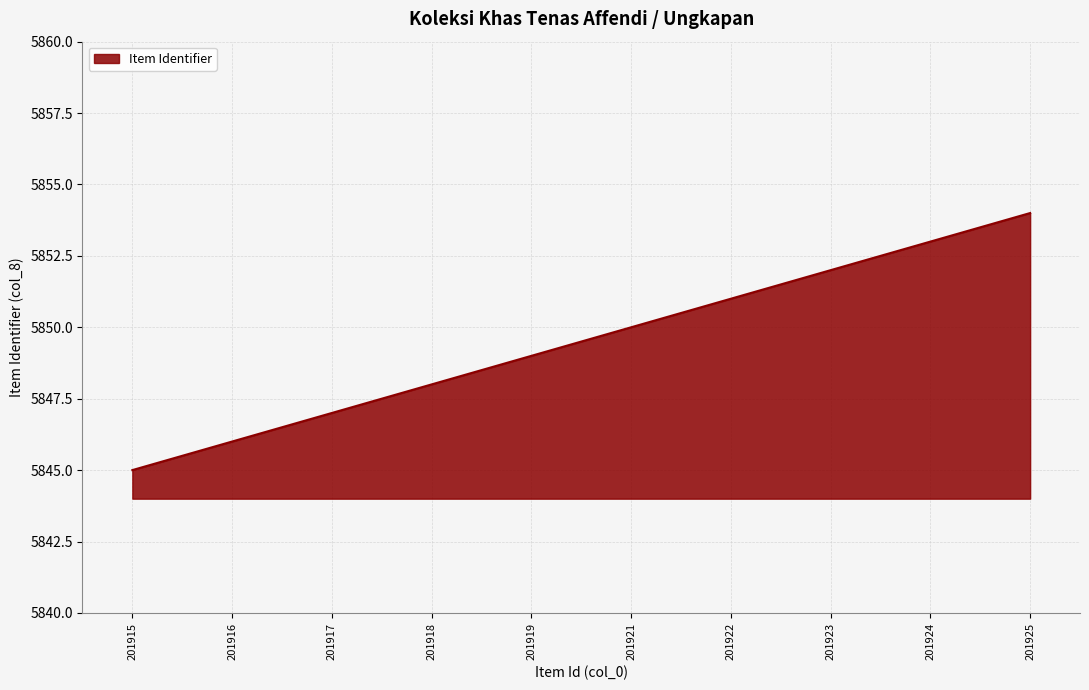

What is the sum of all values?

58495